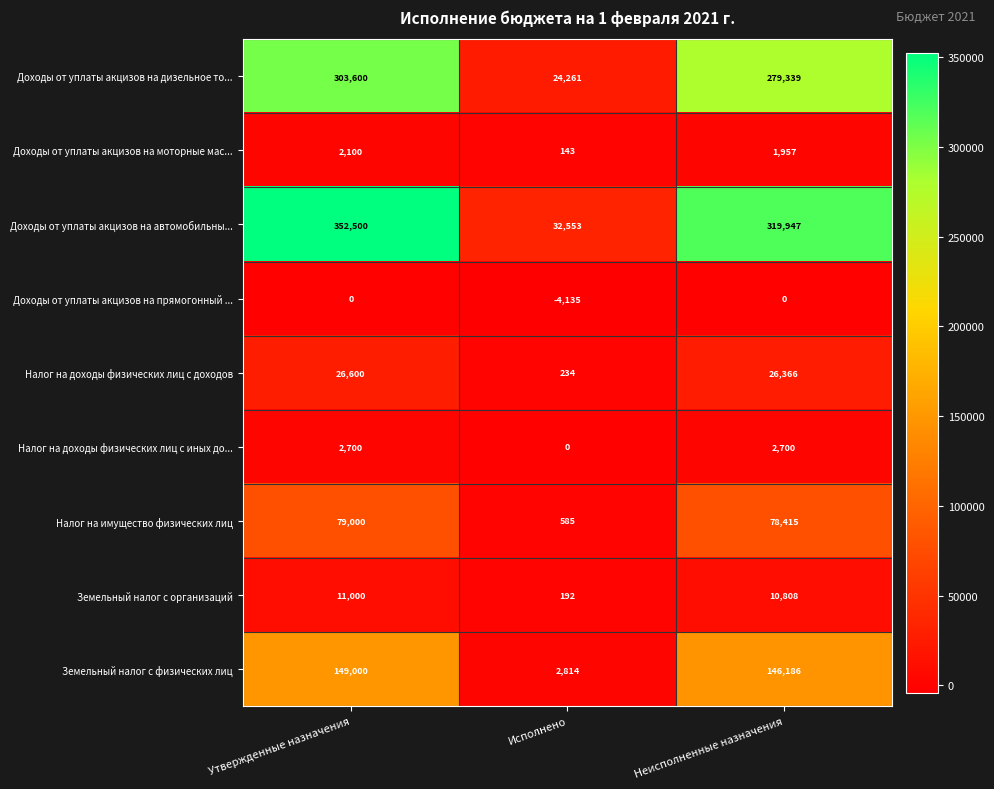

Which series changed the most between Утвержденные назначения and Неисполненные назначения?

Доходы от уплаты акцизов на автомобильны...